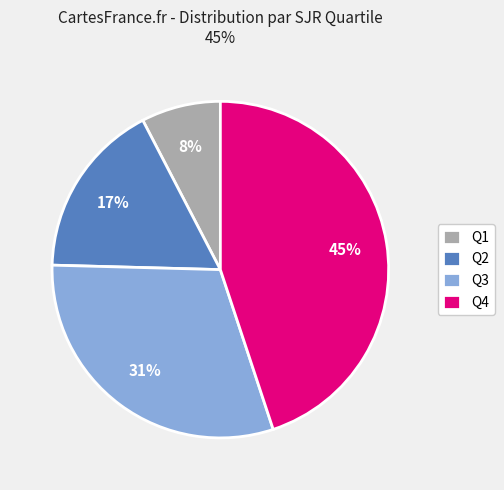

Does any single category account for the majority?

No